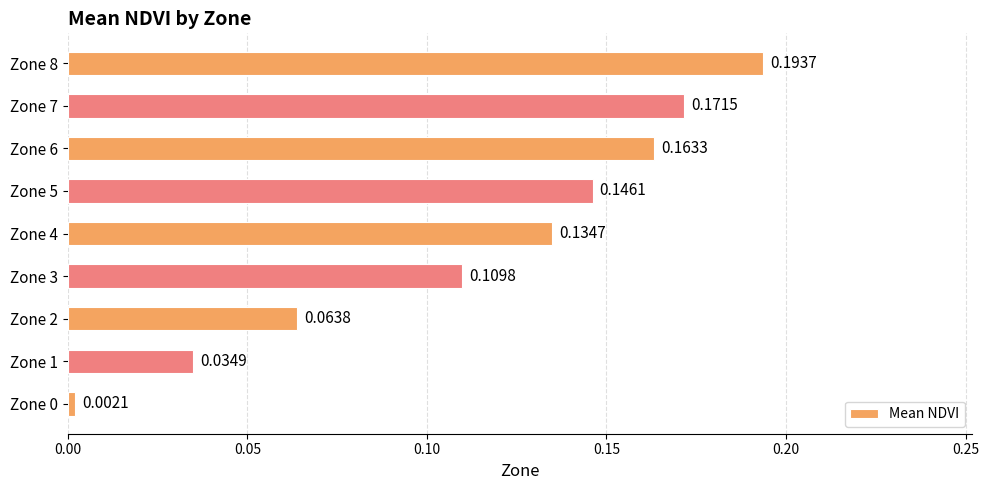

What is the sum of the values at Zone 7 and Zone 8?

0.4